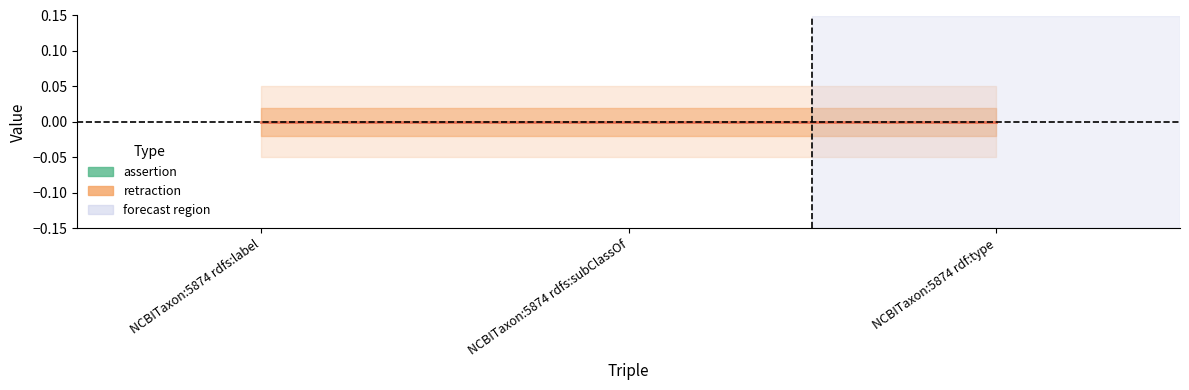

The value of retraction at NCBITaxon:5874 rdfs:label is 0. True or false?

True